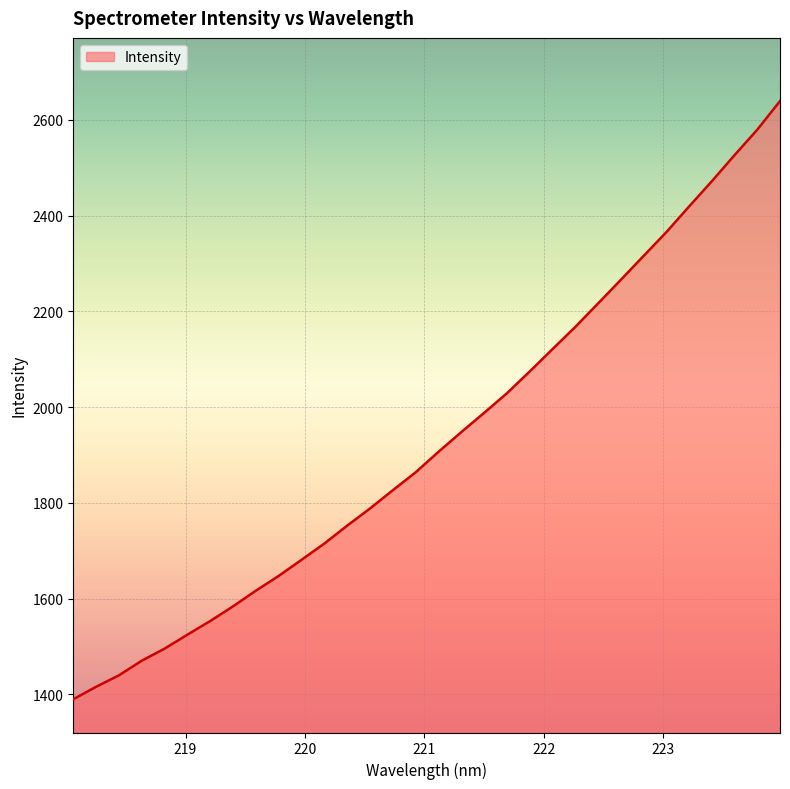

What is the difference between the maximum and minimum values?

1249.6